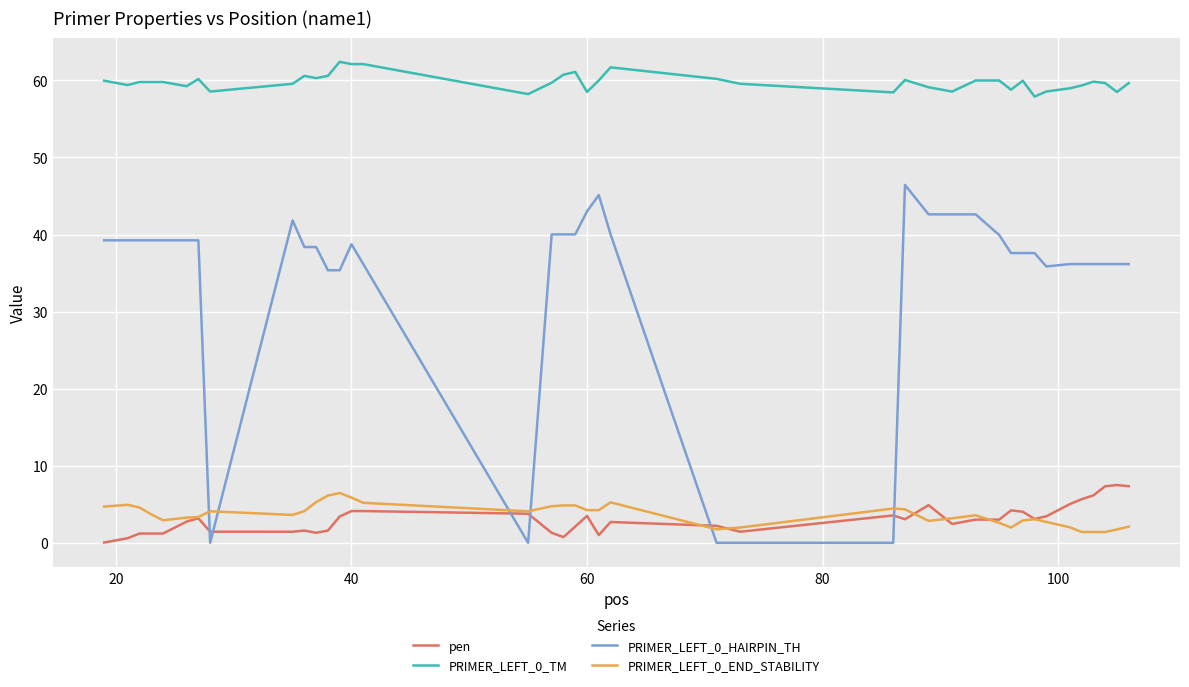

What is the maximum value shown in the chart?

62.4